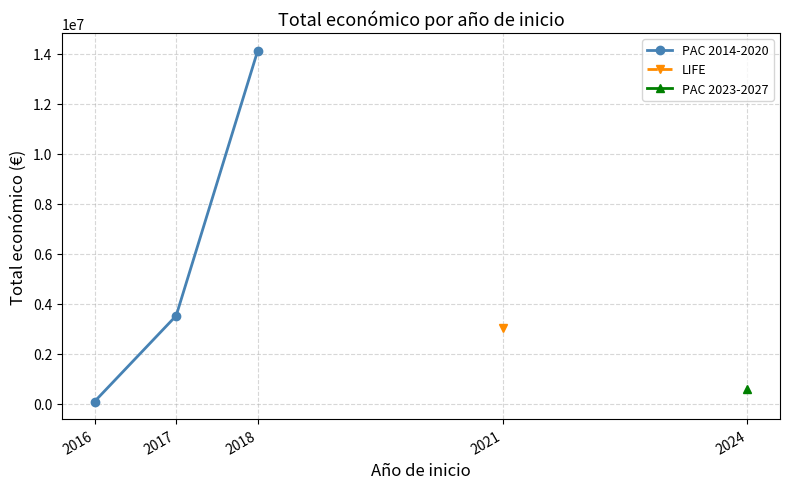

True or false: PAC 2014-2020 has a value of 3516968.0 at 2017.

True